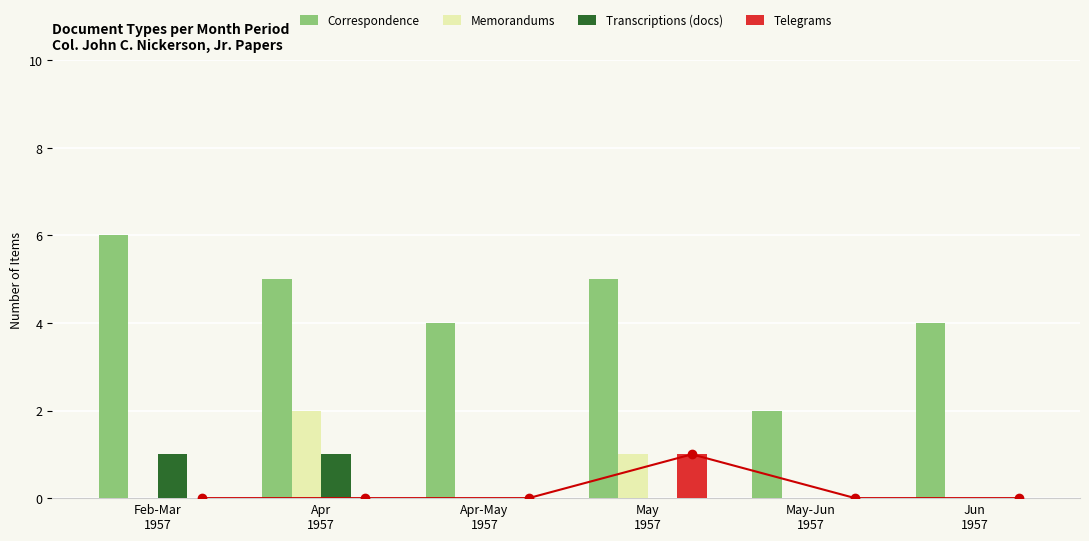

Which series changed the most between Apr
1957 and Jun
1957?

Memorandums